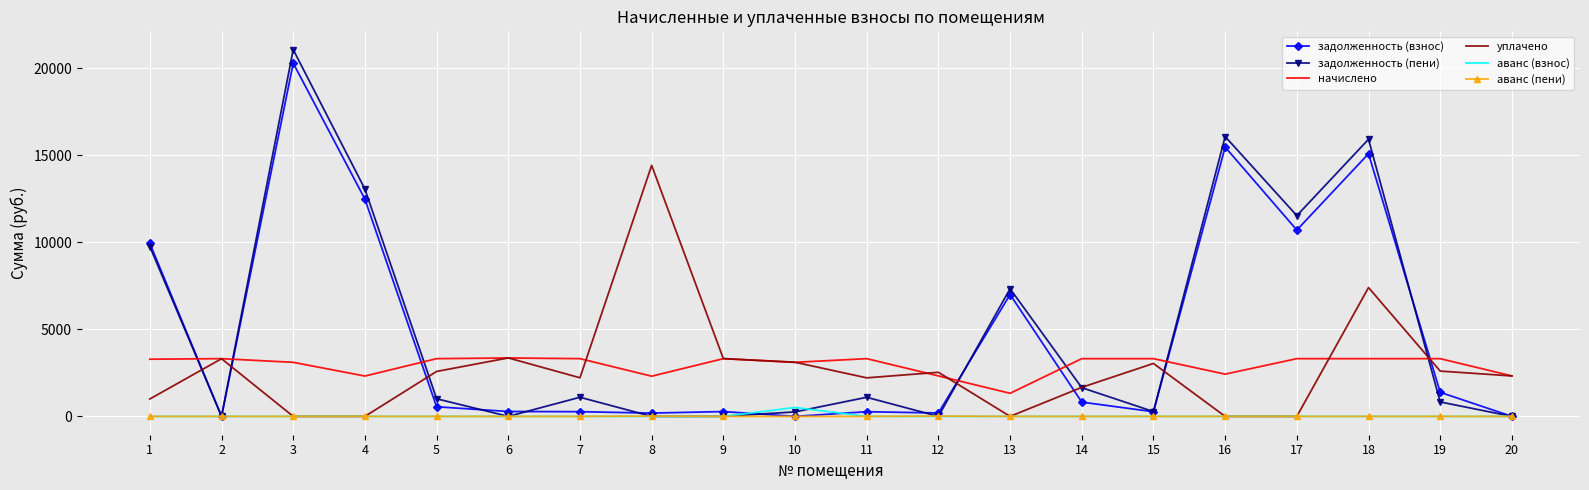

What is the spread (max minus min) of values at 3?

21059.5